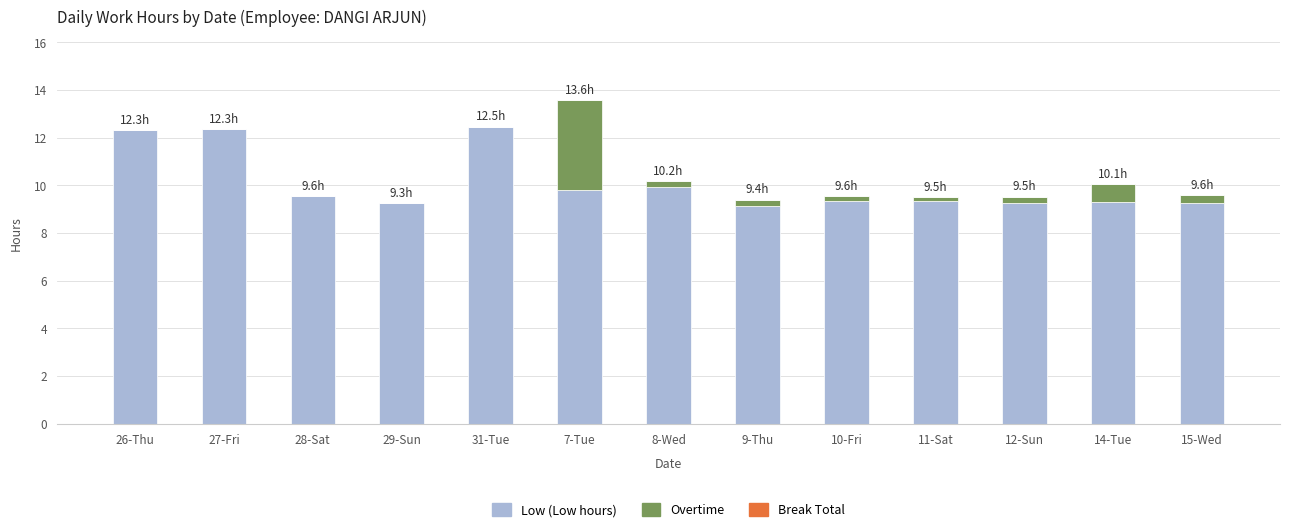

What is the total value across all series at 14-Tue?

10.1